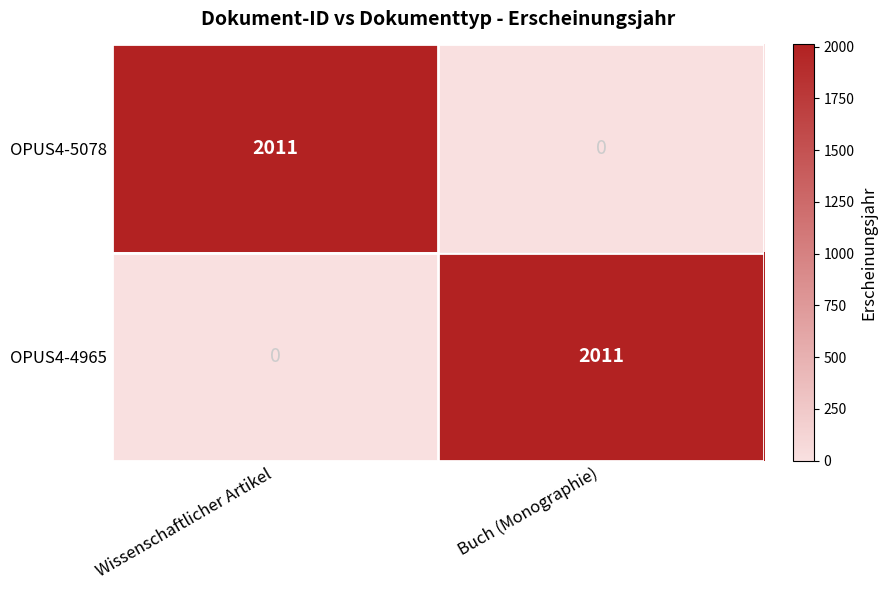

What is the average value of the OPUS4-5078 series?

1006